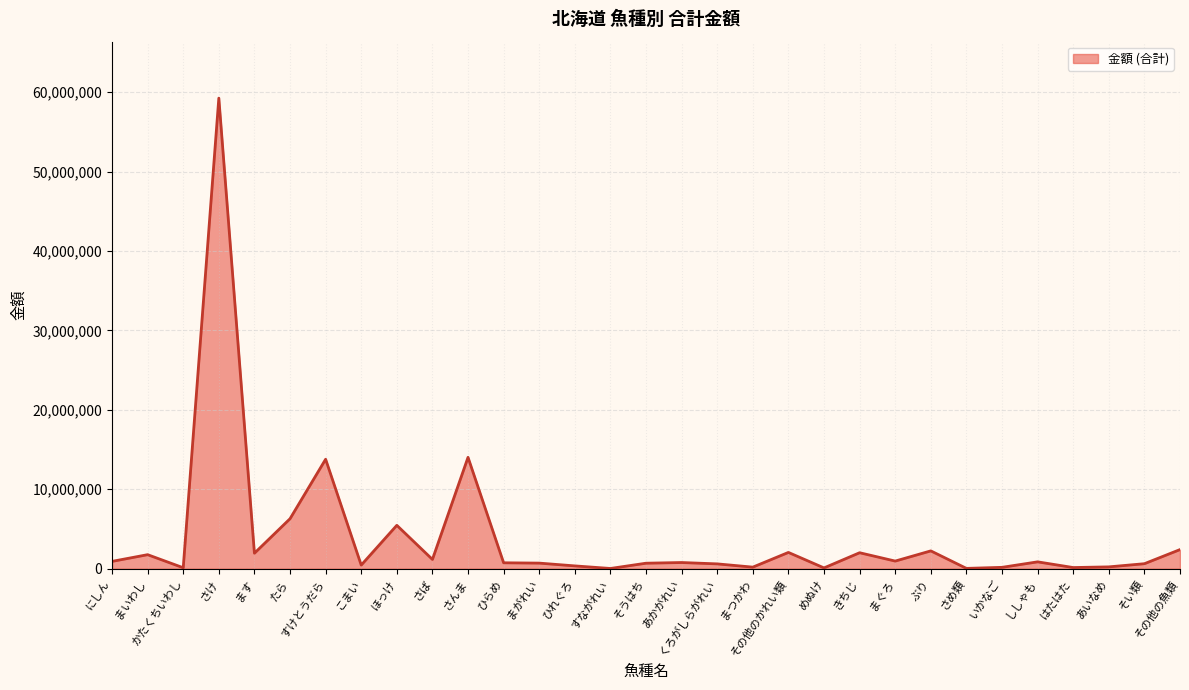

What is the difference between the maximum and minimum values?

59226657